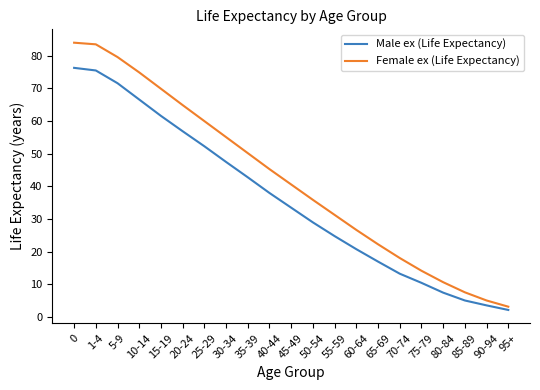

What value does the Female ex (Life Expectancy) series have at 90-94?

5.1